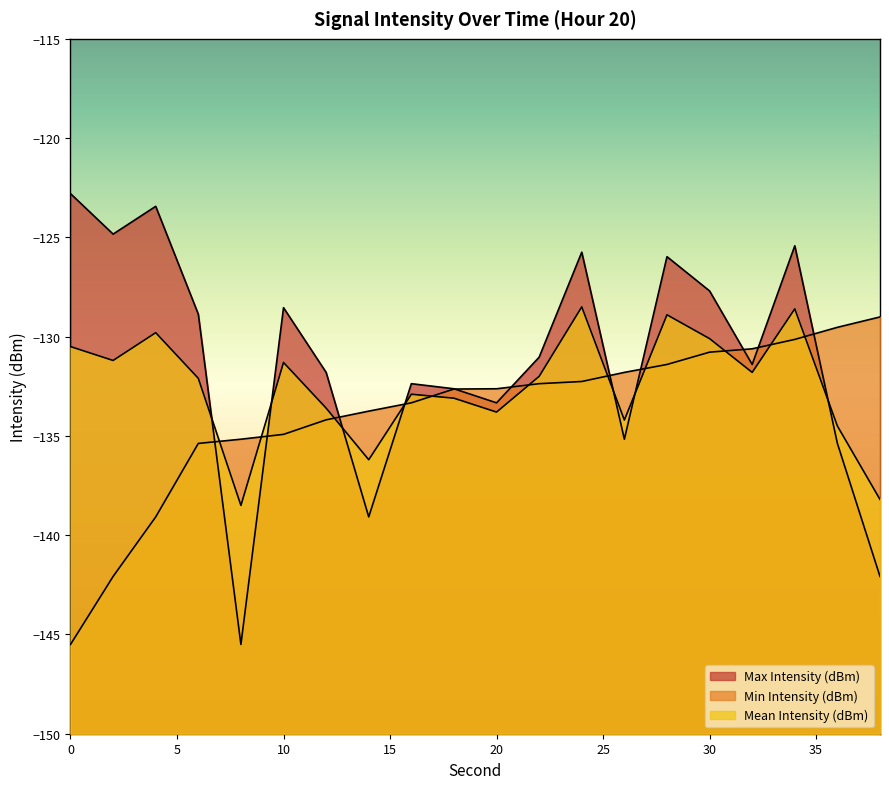

What is the difference between the second highest and minimum values in the Max Intensity (dBm) series?

22.1